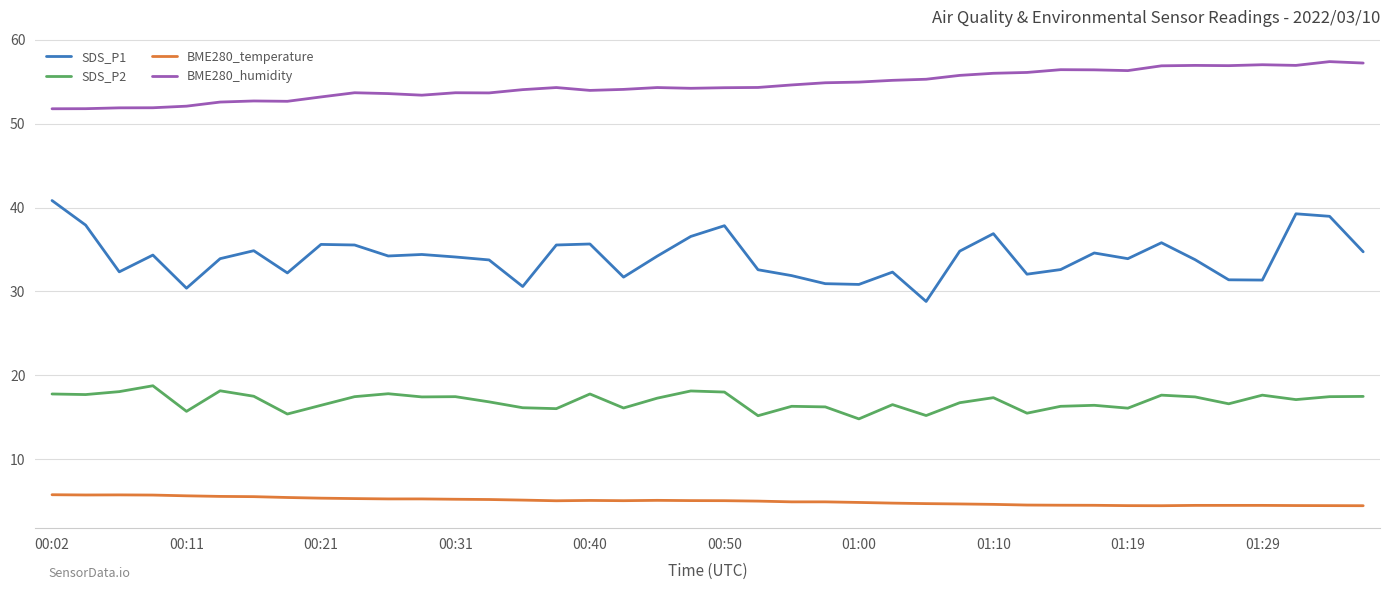

What is the lowest value of the SDS_P2 series?

14.8